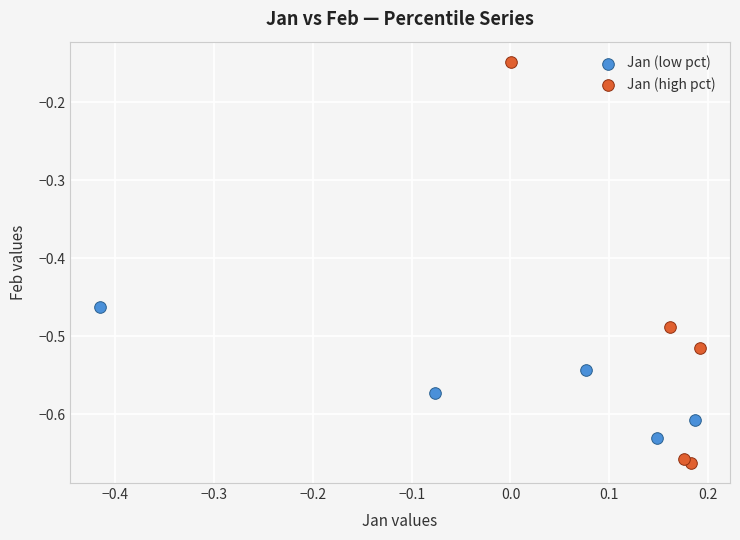

Which series contains the highest Y value?

Jan (high pct)